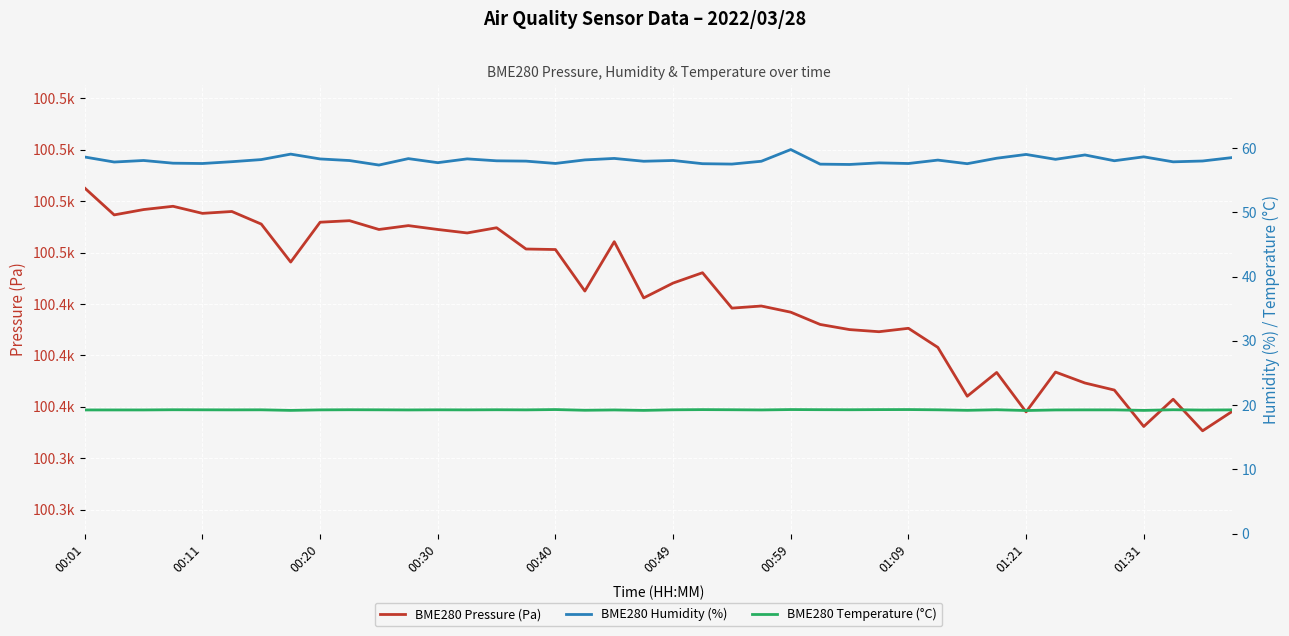

Which series has the largest range (max minus min)?

BME280 Pressure (Pa)